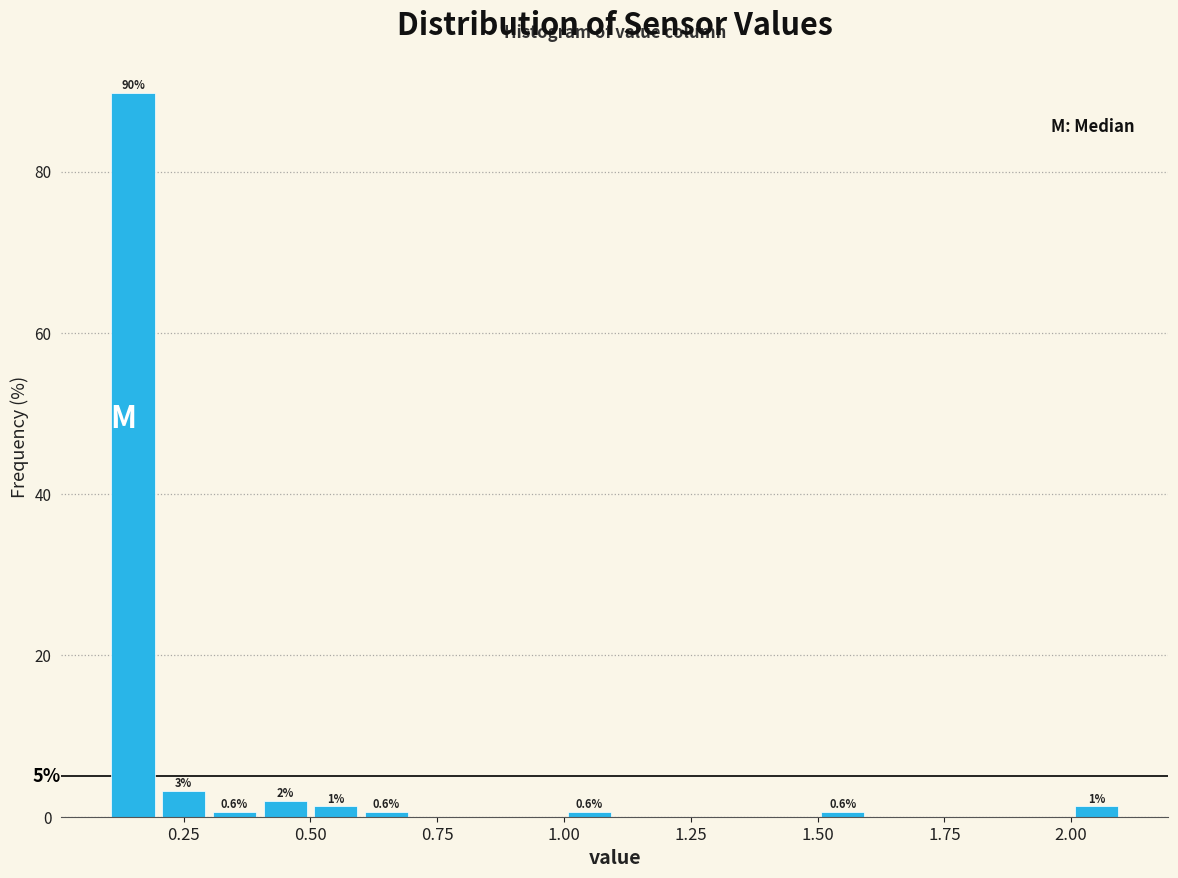

Around what value on the x-axis is the tallest bar? Give the approximate position of its centre, as read against the axis.

0.15